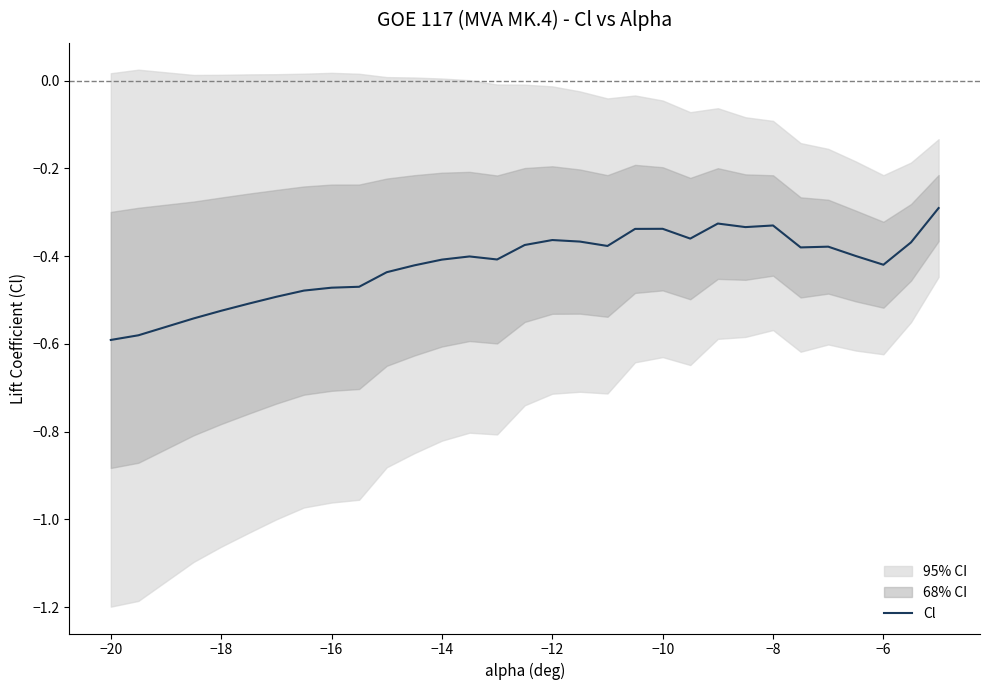

Is it true that Cl equals -0.6 at −6?

False